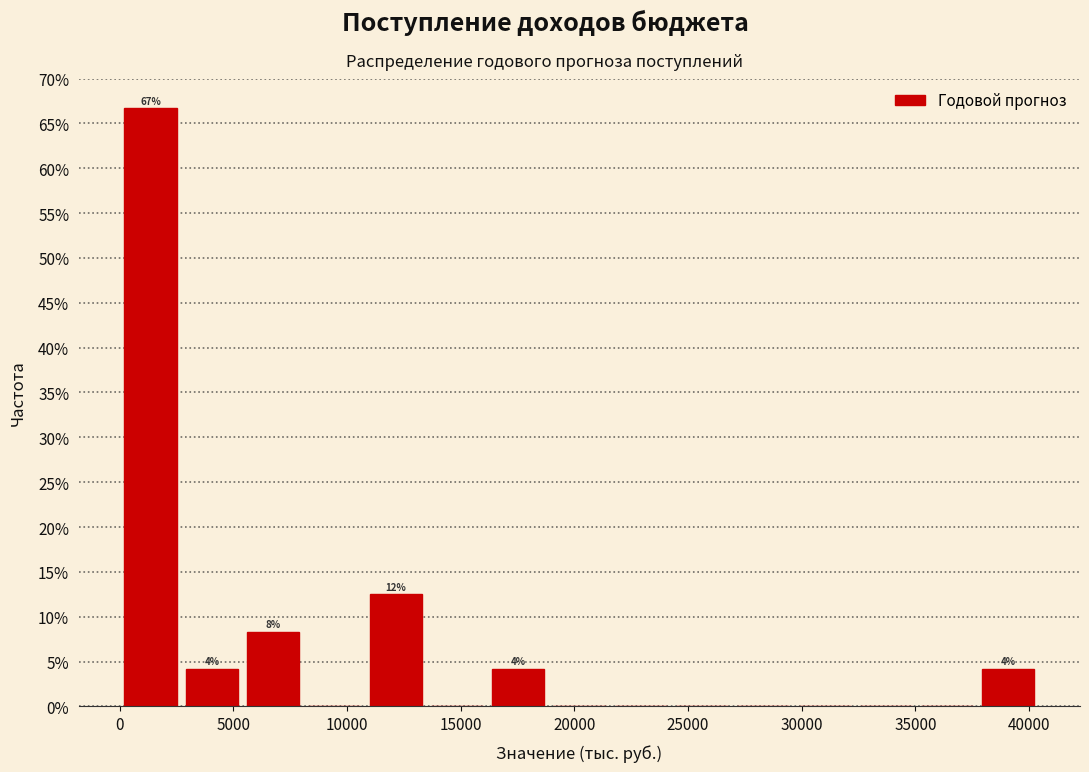

Which range on the x-axis has the tallest bar?

0 to 2500